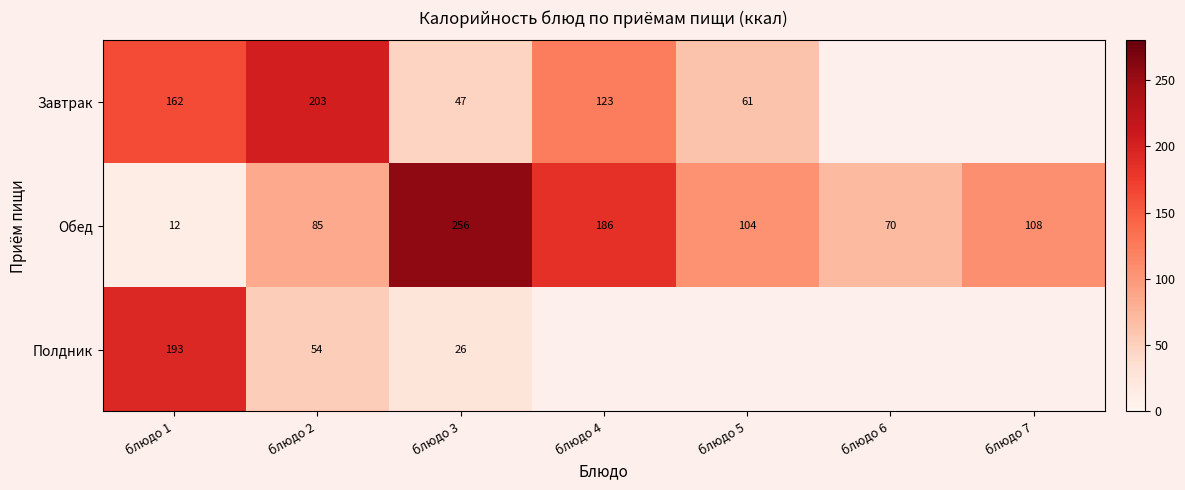

Is the value of Завтрак at блюдо 3 greater than the value of Полдник at блюдо 3?

Yes